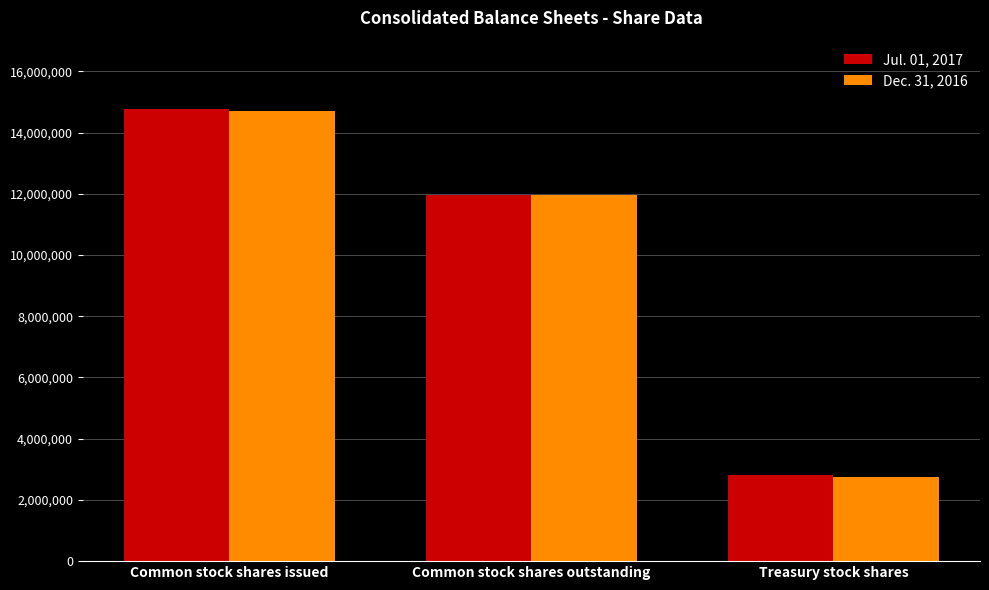

At which category is the sum across all series the highest?

Common stock shares issued